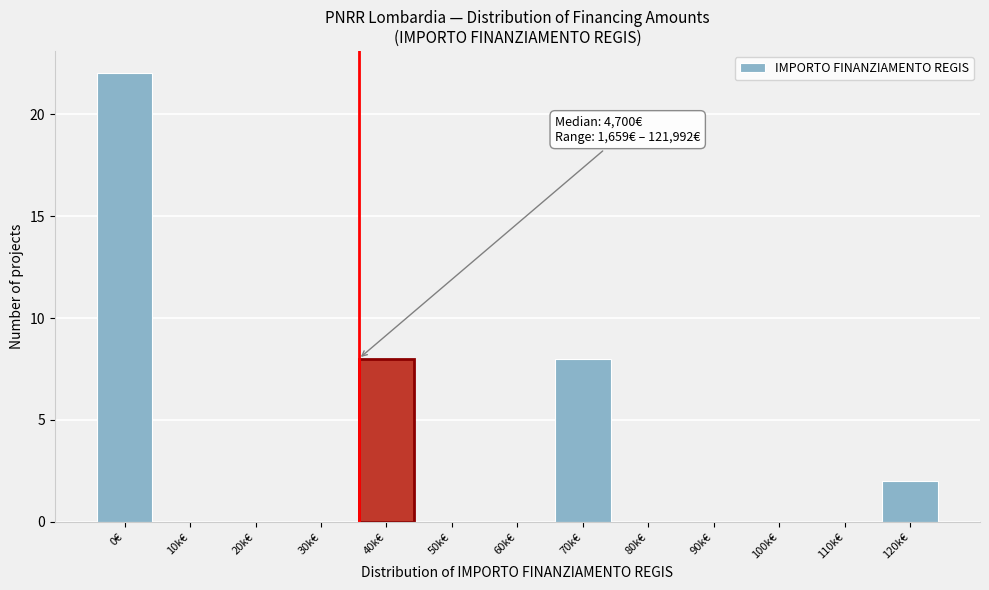

Reading left to right, extract all data points from this chart.

0€=22	10k€=0	20k€=0	30k€=0	40k€=8	50k€=0	60k€=0	70k€=8	80k€=0	90k€=0	100k€=0	110k€=0	120k€=2